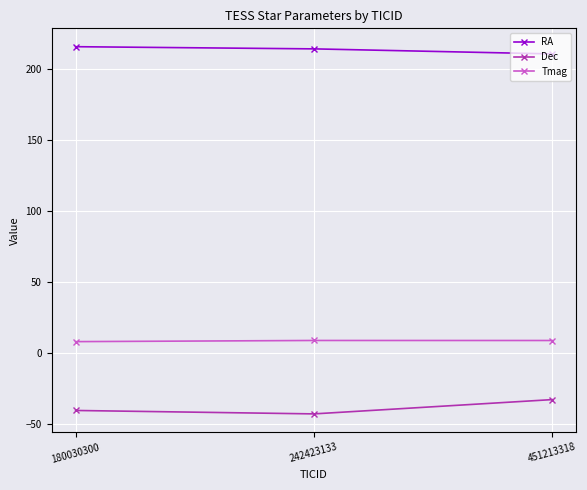

Is it true that RA equals 73.5 at 451213318?

False